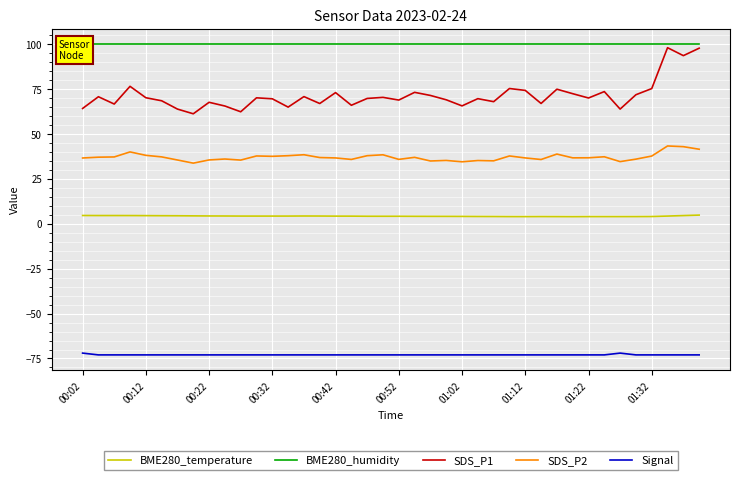

How many lines are shown in the chart?

5